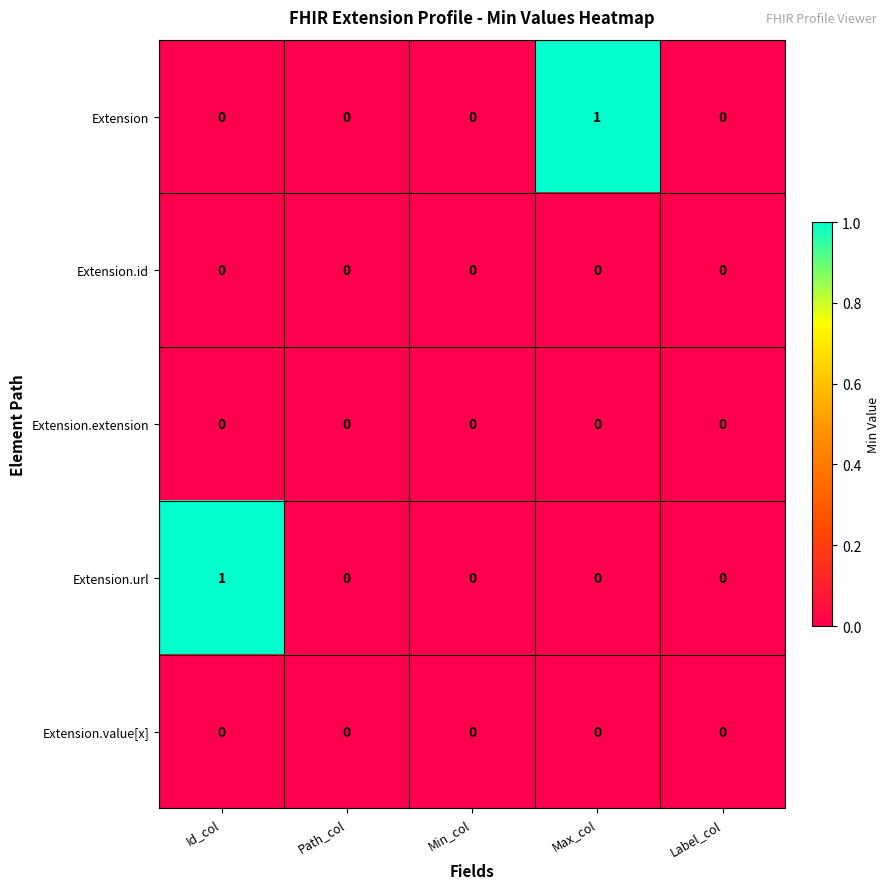

Reading left to right, what are all the values shown in this chart?

Extension: 0	0	0	1	0
Extension.id: 0	0	0	0	0
Extension.extension: 0	0	0	0	0
Extension.url: 1	0	0	0	0
Extension.value[x]: 0	0	0	0	0